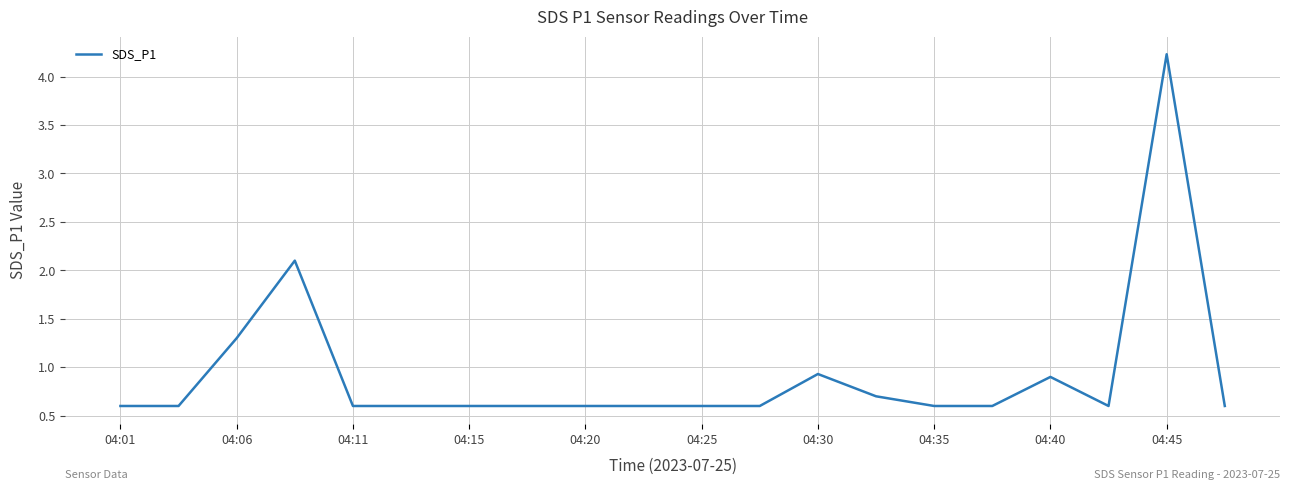

What is the difference between the maximum and minimum values?

3.6